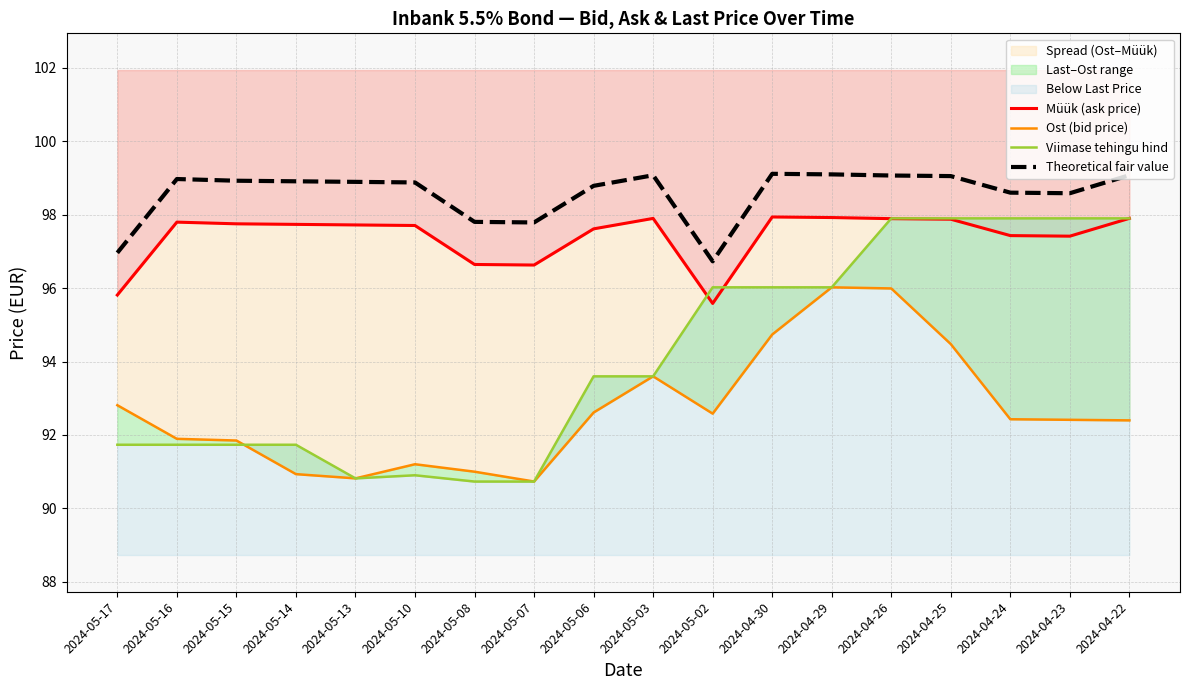

Is the value of Viimase tehingu hind at 2024-05-03 greater than the value of Müük (ask price) at 2024-04-23?

No